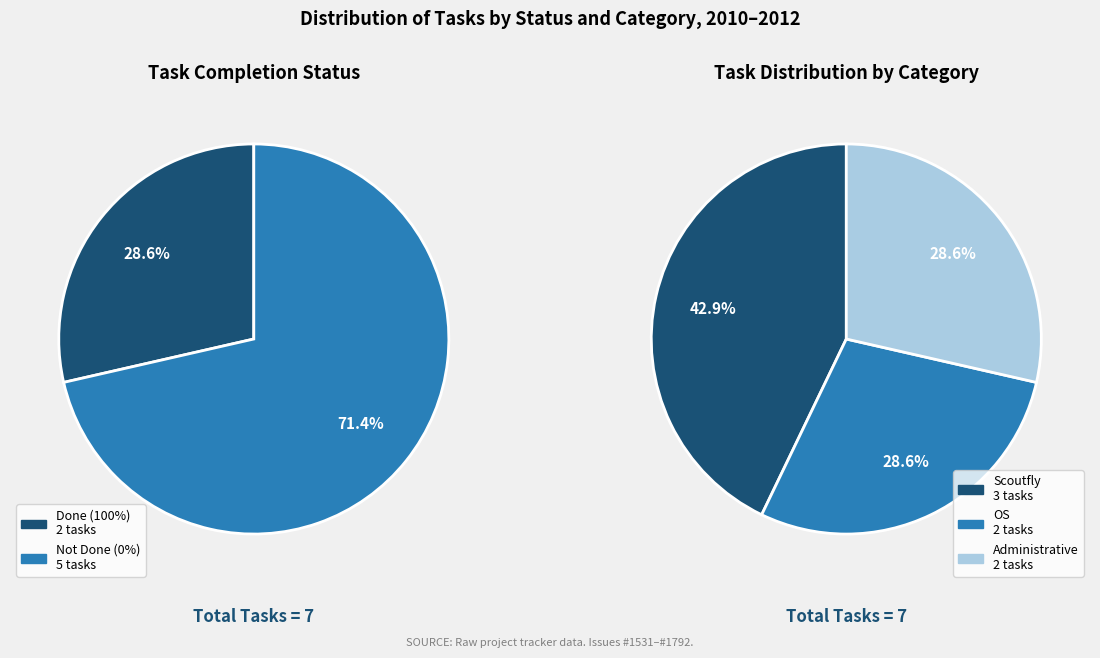

Is there a majority slice in this chart?

No